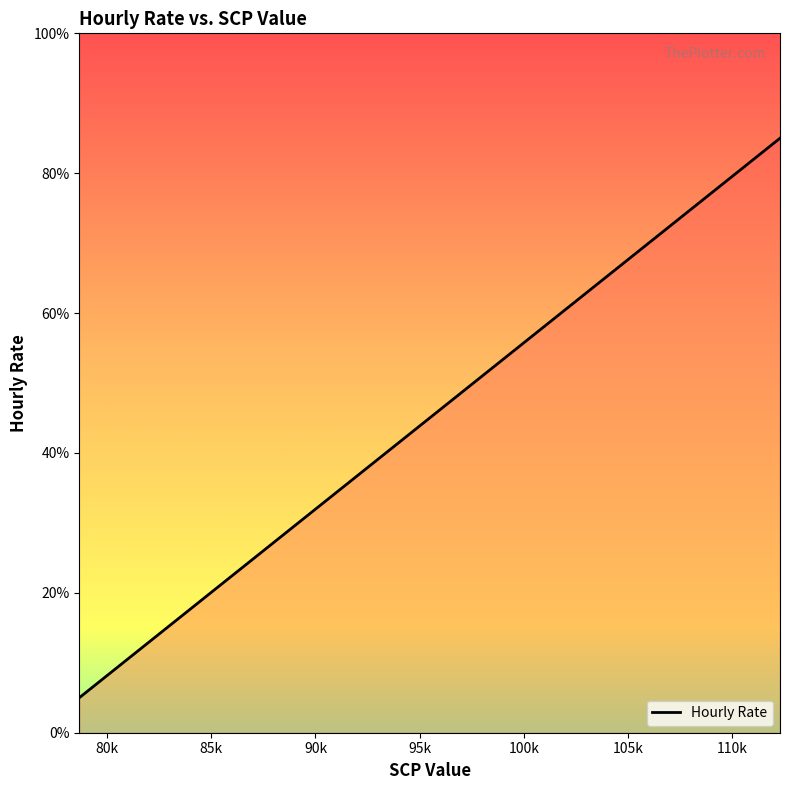

What is the minimum value shown in the chart?

5.0